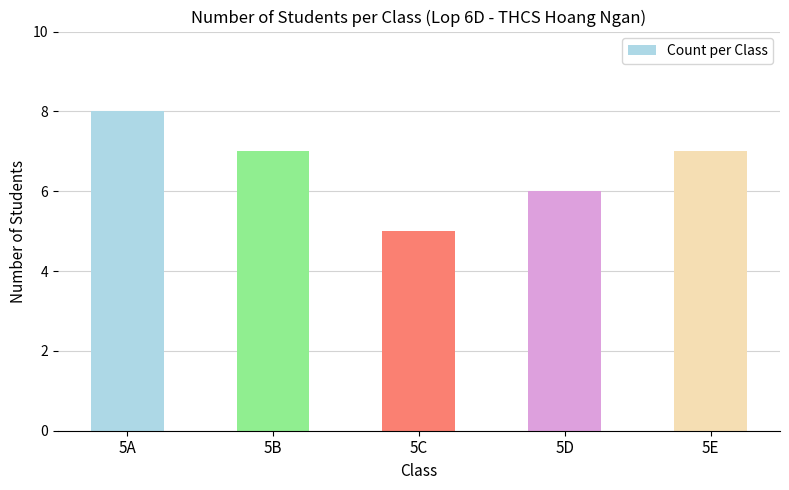

How many data points does each series have?

5